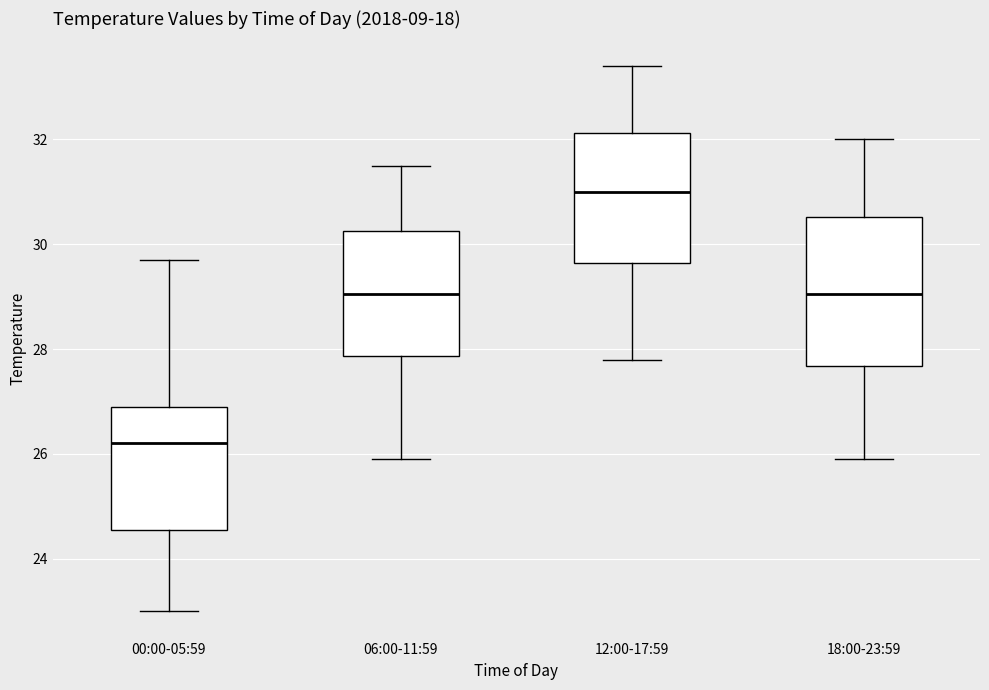

Reading left to right, transcribe this box plot: for each box, give where its median line is, the range the box spans, and where its two whiskers end, as read against the y-axis. The values are not printed on the chart, so give them approximately, as read against the axis.

00:00-05:59: median 26.2, box 24.6 to 27.0, whiskers 23.0 to 29.8
06:00-11:59: median 29.0, box 27.8 to 30.2, whiskers 26.0 to 31.6
12:00-17:59: median 31.0, box 29.6 to 32.2, whiskers 27.8 to 33.4
18:00-23:59: median 29.0, box 27.6 to 30.6, whiskers 26.0 to 32.0